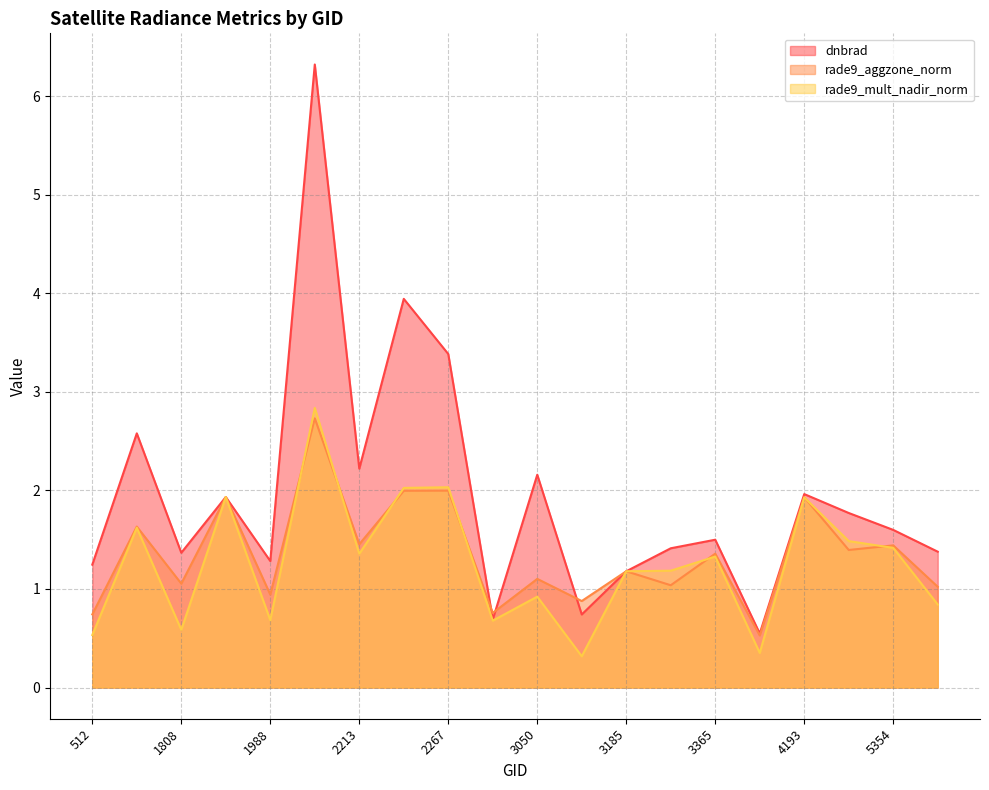

At which category does rade9_mult_nadir_norm reach its first local valley?

1808